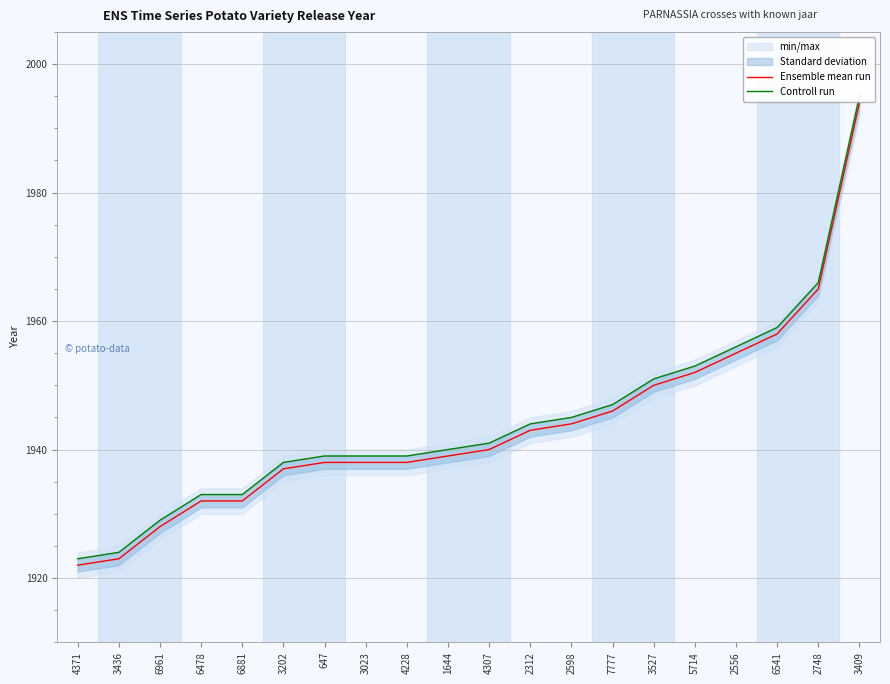

At which category does the chart reach its minimum across all series?

4371